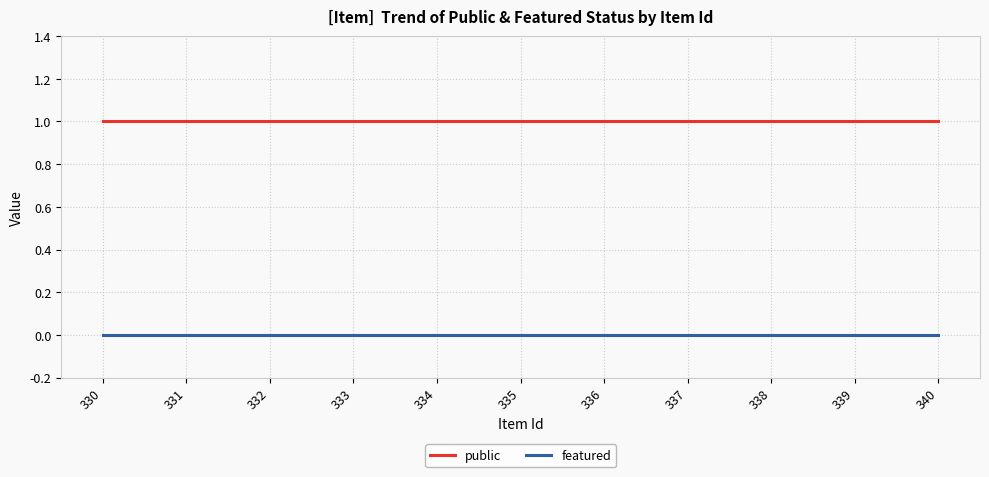

What is the difference between the highest and lowest values at 330?

1